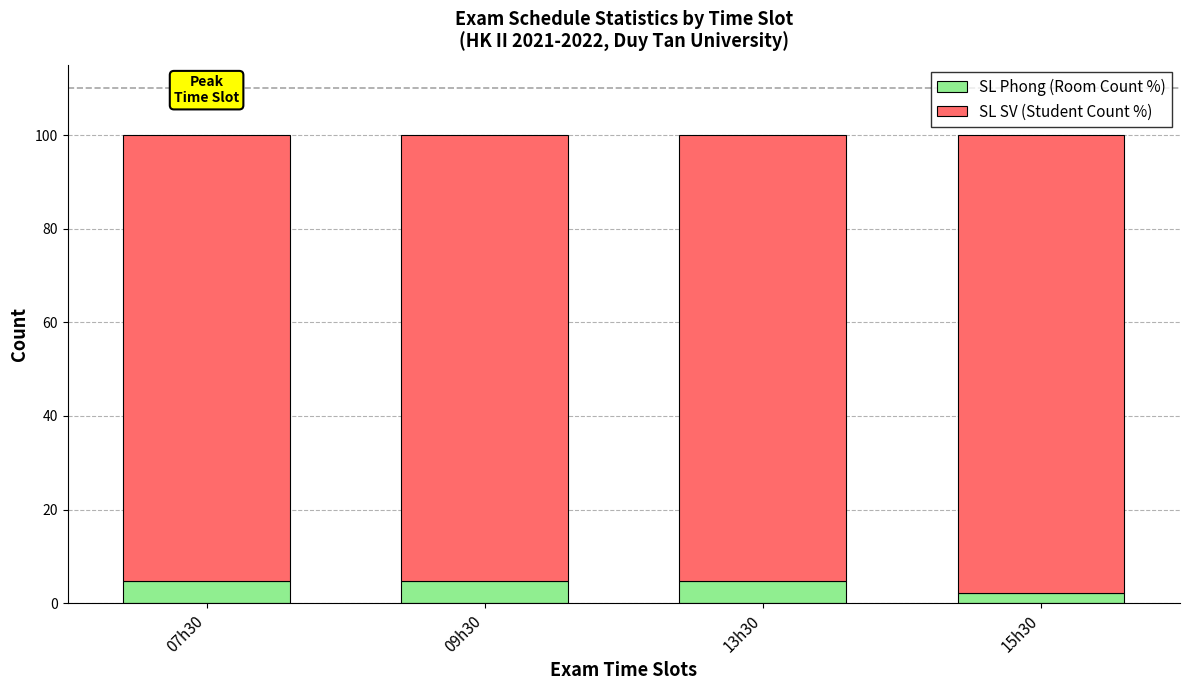

Are the bars horizontal?

No